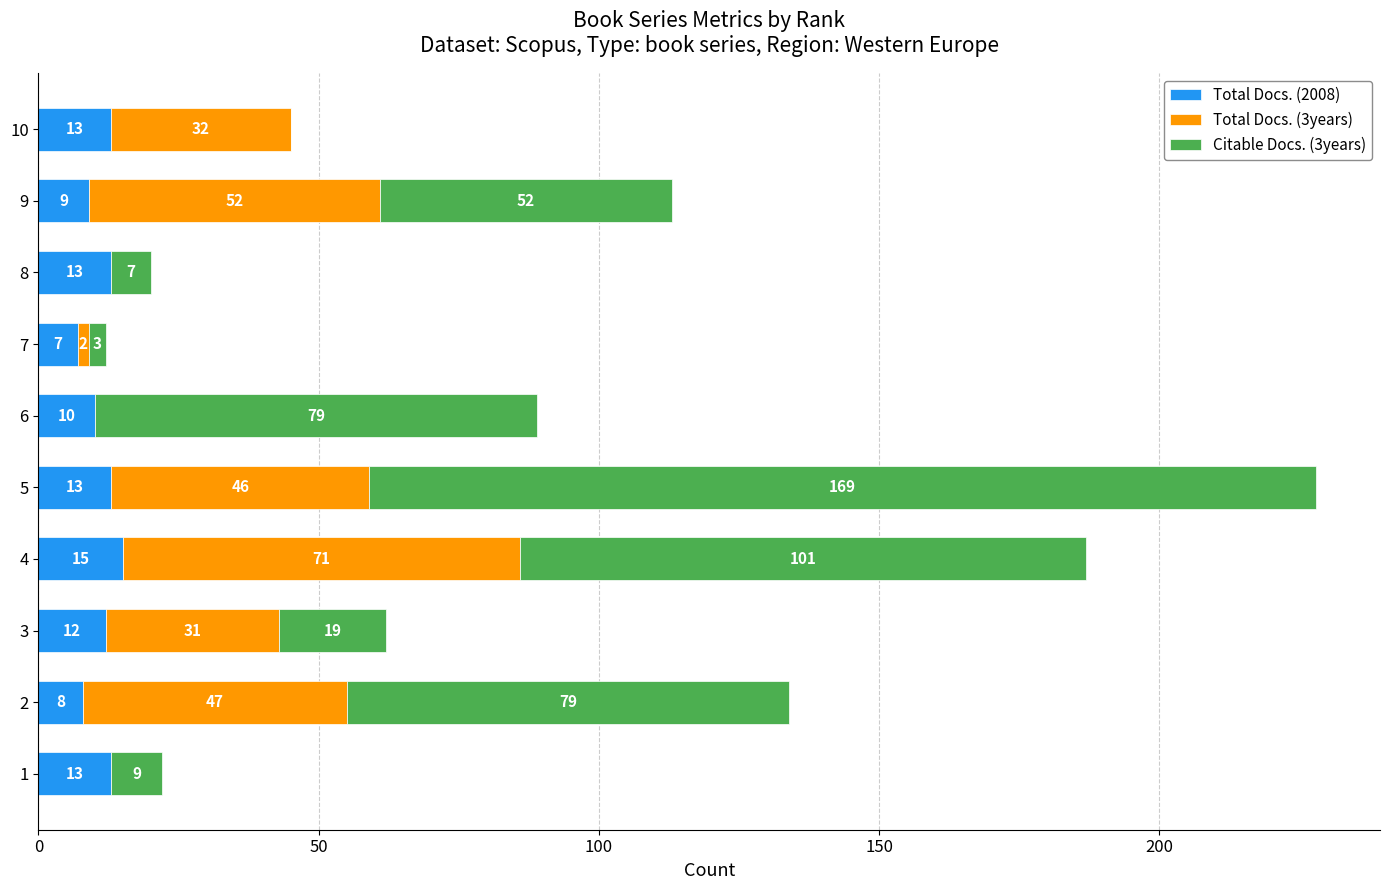

What is the highest value of the Total Docs. (2008) series?

15